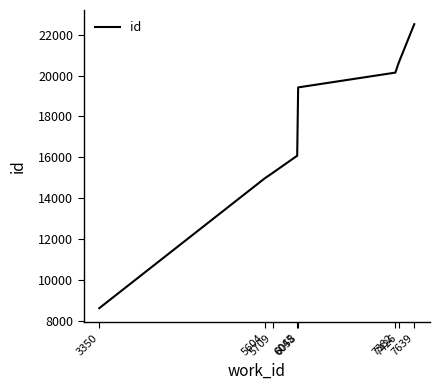

What is the difference between the maximum and minimum values?

13891